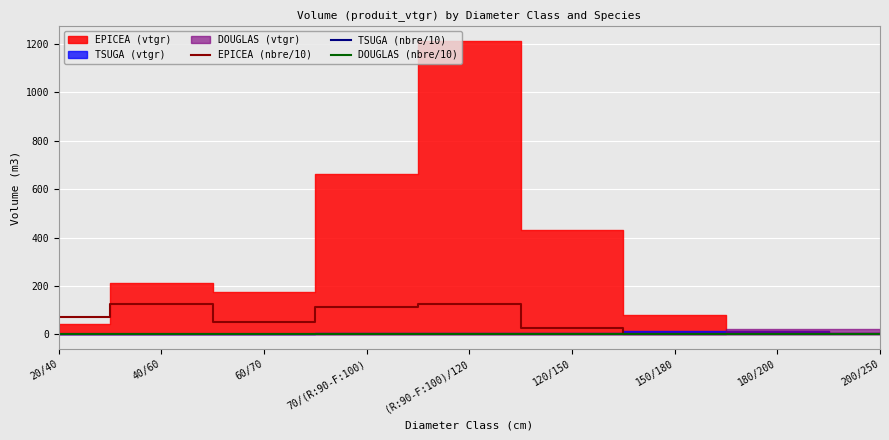

The TSUGA (nbre/10) series shows 0.1 at 40/60. True or false?

True